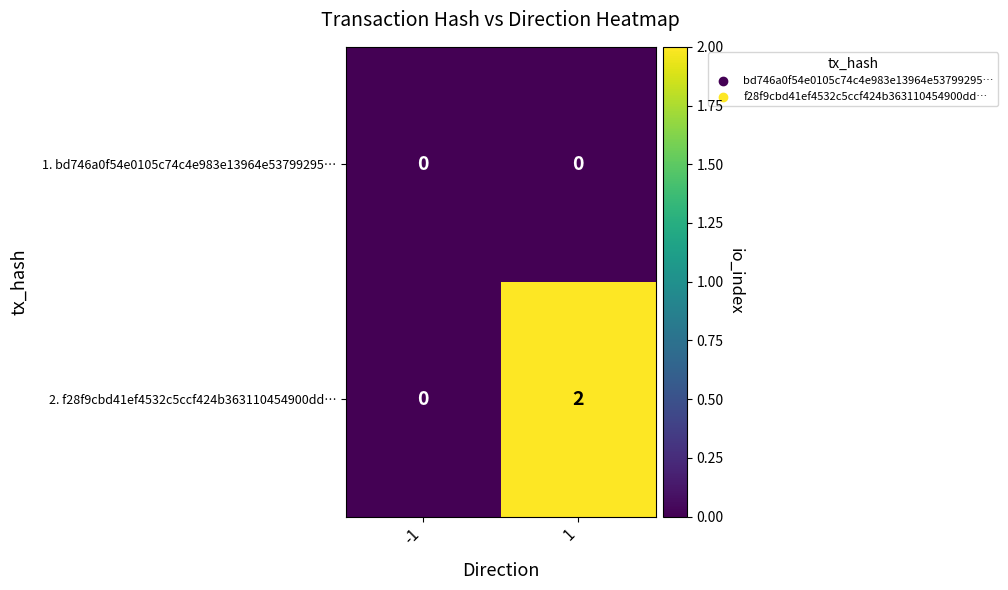

True or false: 2. f28f9cbd41ef4532c5ccf424b363110454900dd… has a value of 0 at -1.

True